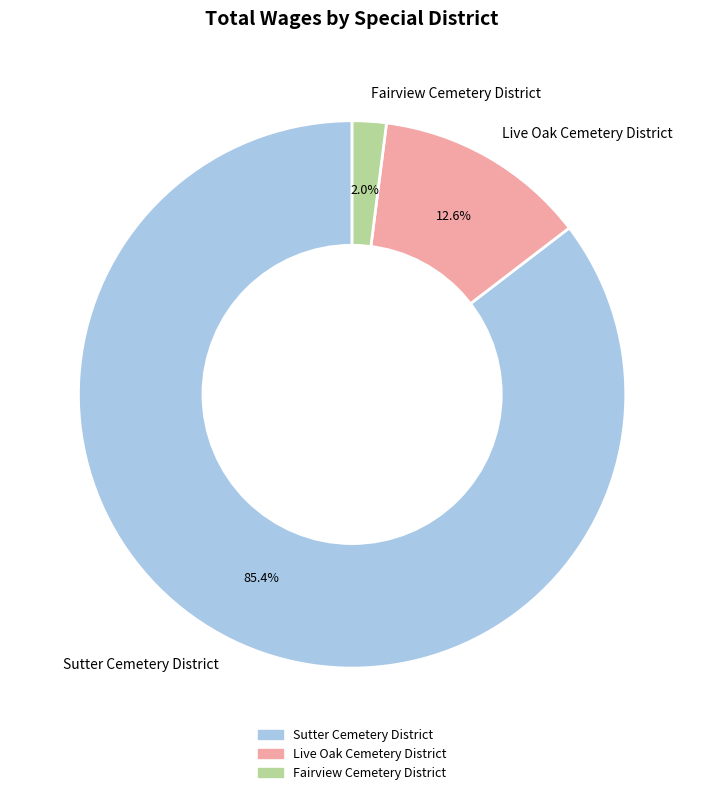

What is the total percentage of Fairview Cemetery District and Sutter Cemetery District?

87.4%